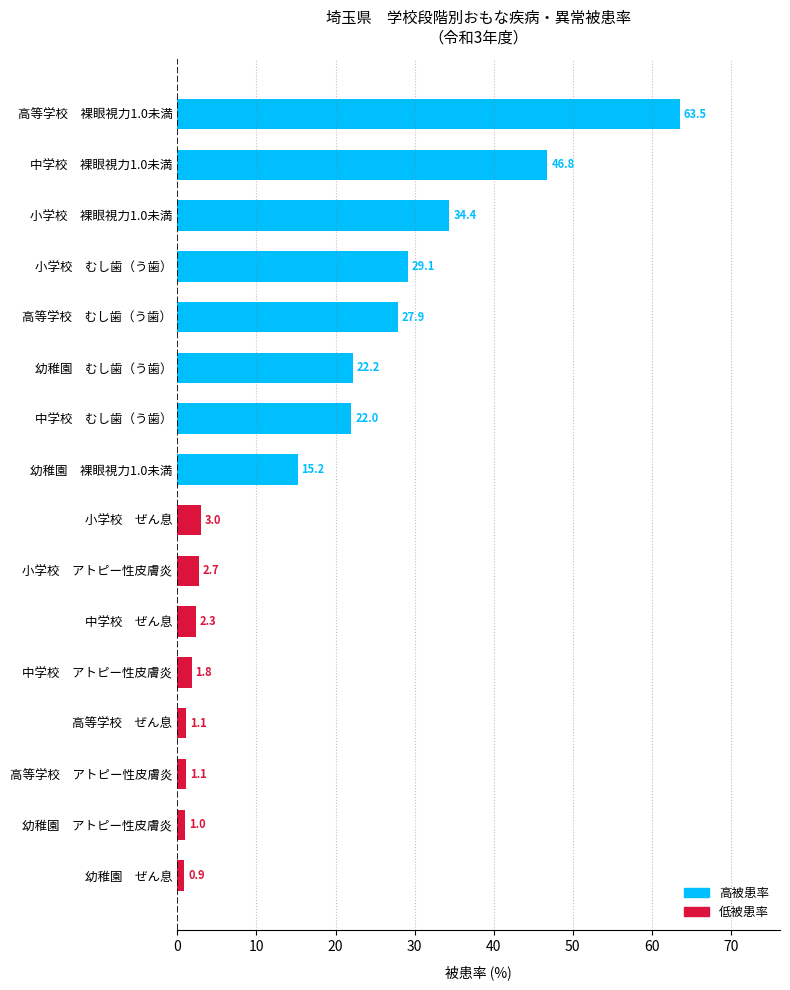

Approximately how many times larger is the value at 高等学校　むし歯（う歯） compared to 中学校　裸眼視力1.0未満?

0.6